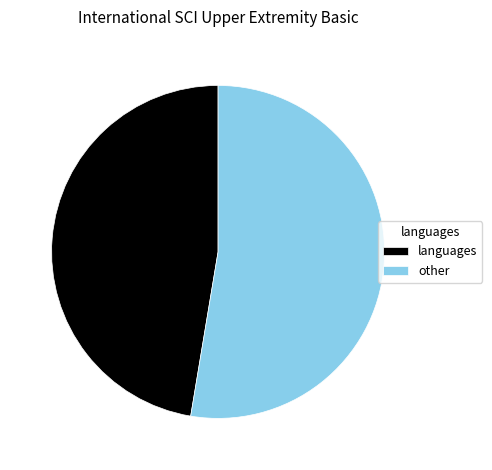

Rank the categories by value from lowest to highest.

languages, other